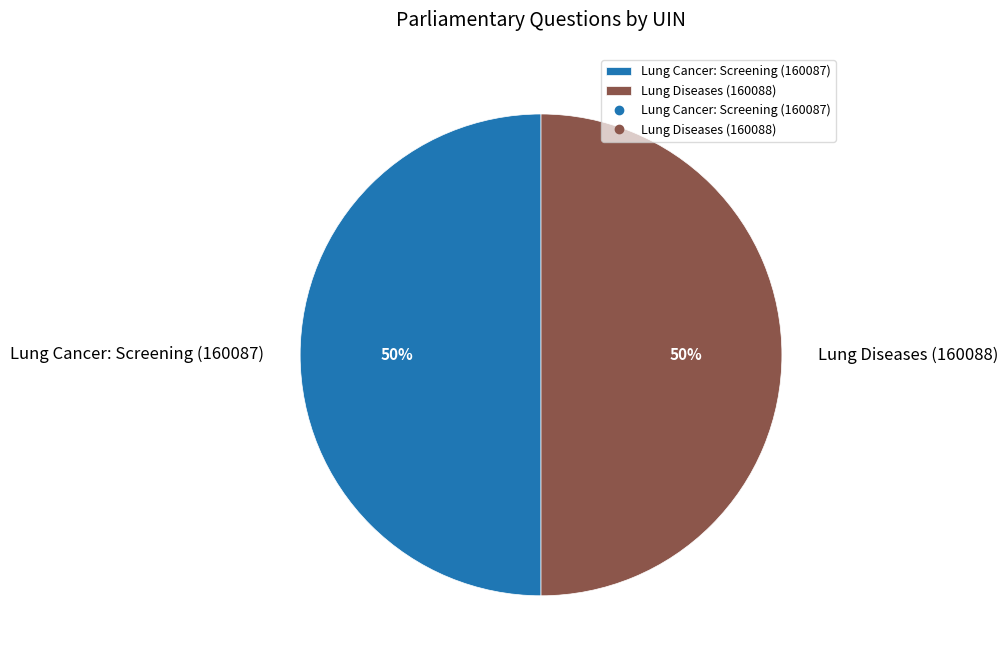

To the nearest percent, what percentage of the pie is Lung Diseases (160088)?

50%